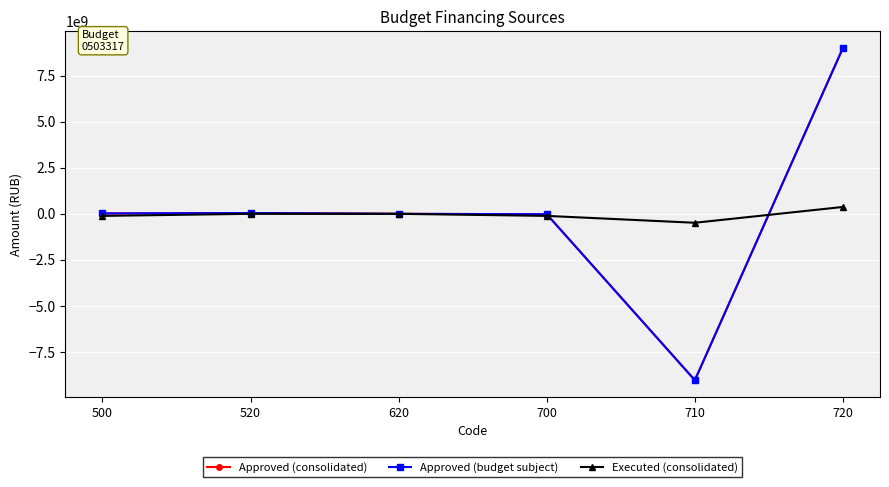

Rank the categories by Approved (consolidated) value from lowest to highest.

710, 700, 620, 500, 520, 720